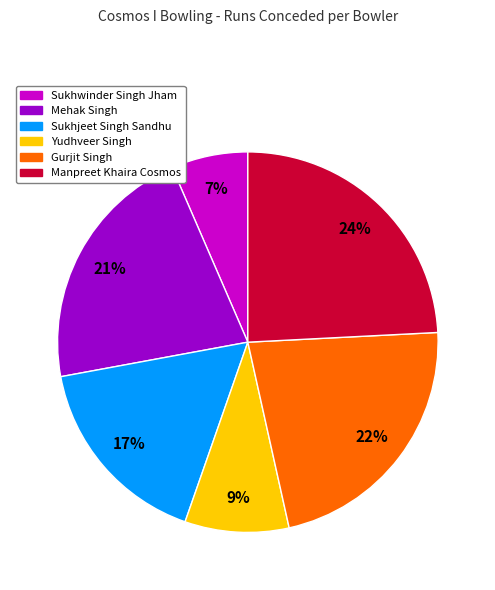

What is the largest slice in the pie chart?

Manpreet Khaira Cosmos